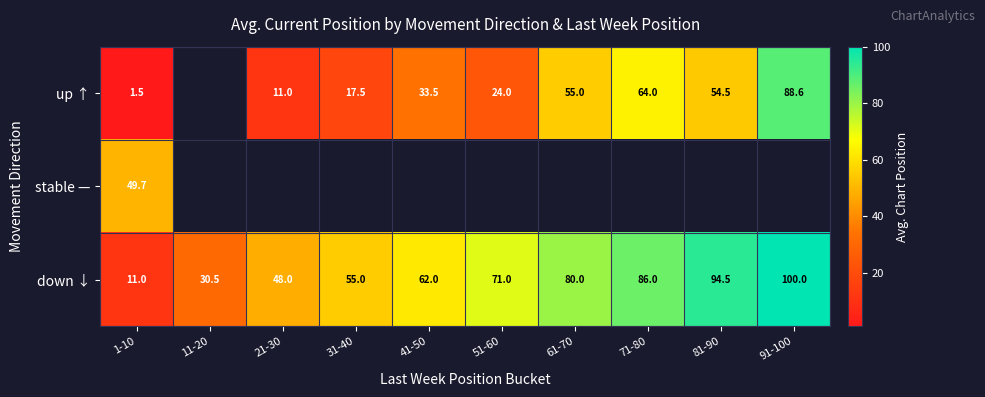

What is the average value of the down ↓ series?

63.8